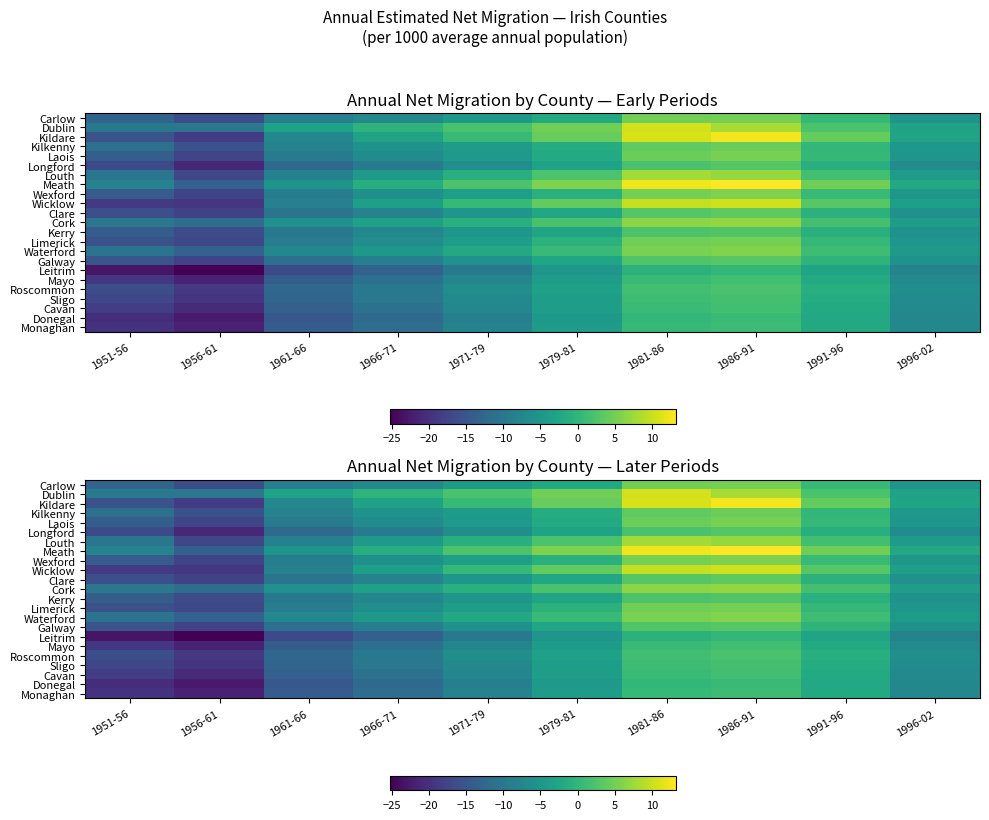

At 1981-86, list the series in order from smallest to largest.

Leitrim, Donegal, Monaghan, Mayo, Cavan, Sligo, Roscommon, Longford, Kerry, Galway, Clare, Kilkenny, Laois, Limerick, Carlow, Wexford, Waterford, Cork, Louth, Wicklow, Dublin, Kildare, Meath